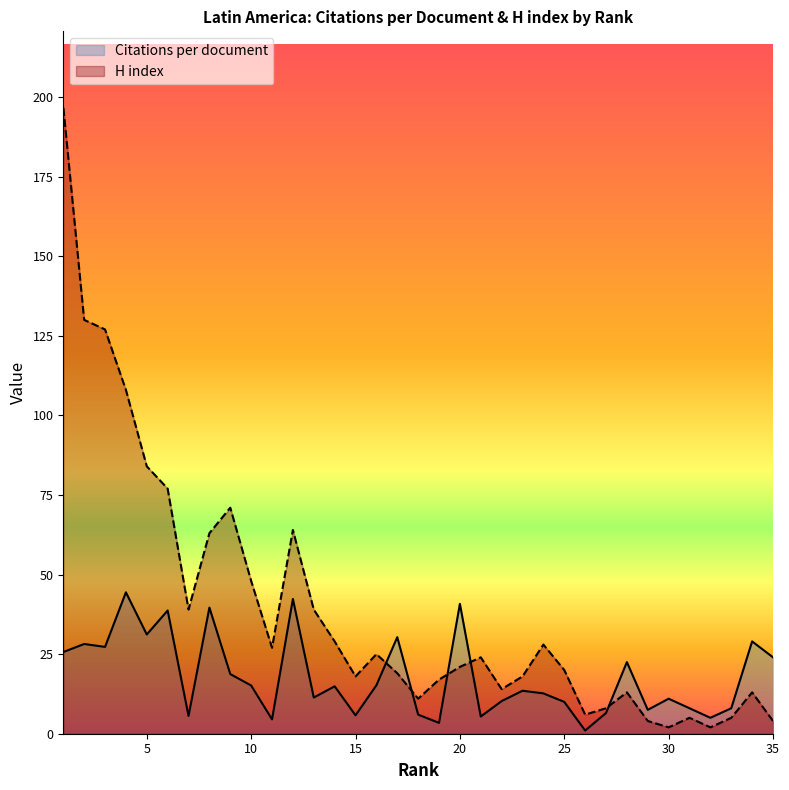

Does the chart display data point markers on the line(s)?

No